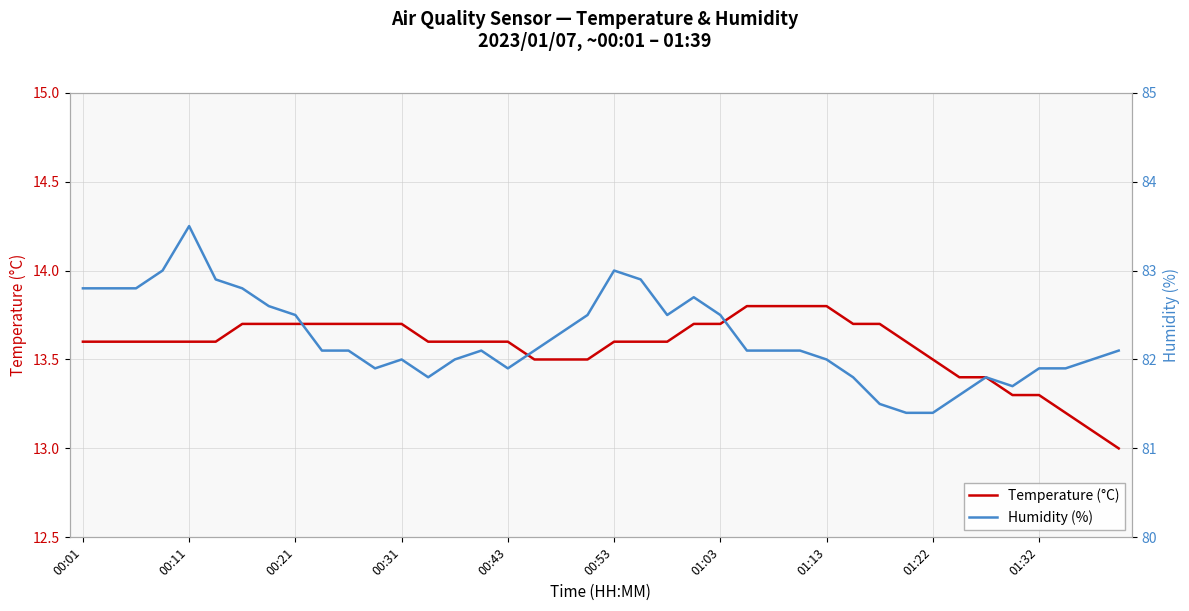

True or false: Humidity (%) has more than 1 interior local peaks.

True